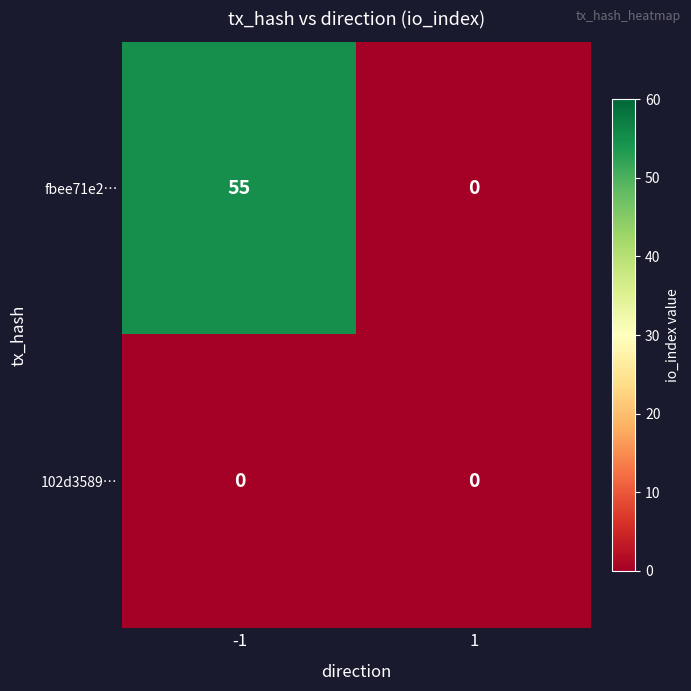

Is it true that 102d3589… equals 0 at -1?

True